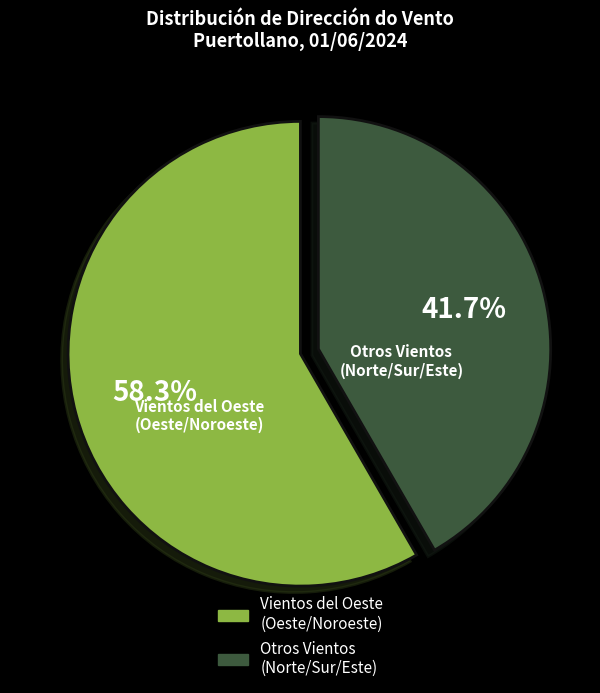

Is there any slice that represents more than half of the pie?

Yes